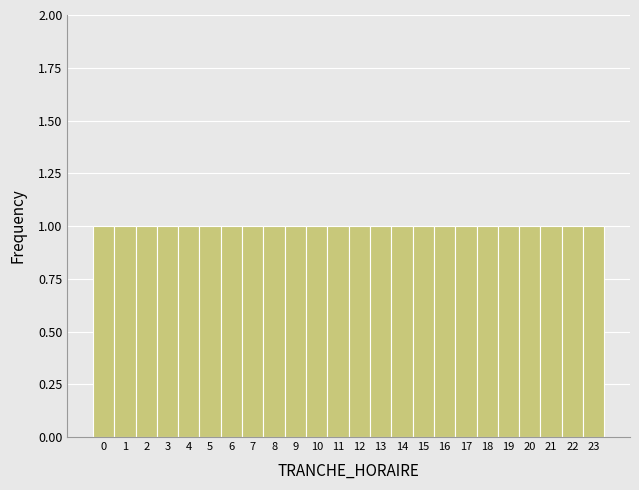

Reading left to right, list every bar in this chart as the range it spans on the x-axis followed by its height. The values are not printed on the chart, so give them approximately, as read against the axis.

-0.5 to 0.5: 1
0.5 to 1.5: 1
1.5 to 2.5: 1
2.5 to 3.5: 1
3.5 to 4.5: 1
4.5 to 5.5: 1
5.5 to 6.5: 1
6.5 to 7.5: 1
7.5 to 8.5: 1
8.5 to 9.5: 1
9.5 to 10.5: 1
10.5 to 11.5: 1
11.5 to 12.5: 1
12.5 to 13.5: 1
13.5 to 14.5: 1
14.5 to 15.5: 1
15.5 to 16.5: 1
16.5 to 17.5: 1
17.5 to 18.5: 1
18.5 to 19.5: 1
19.5 to 20.5: 1
20.5 to 21.5: 1
21.5 to 22.5: 1
22.5 to 23.5: 1